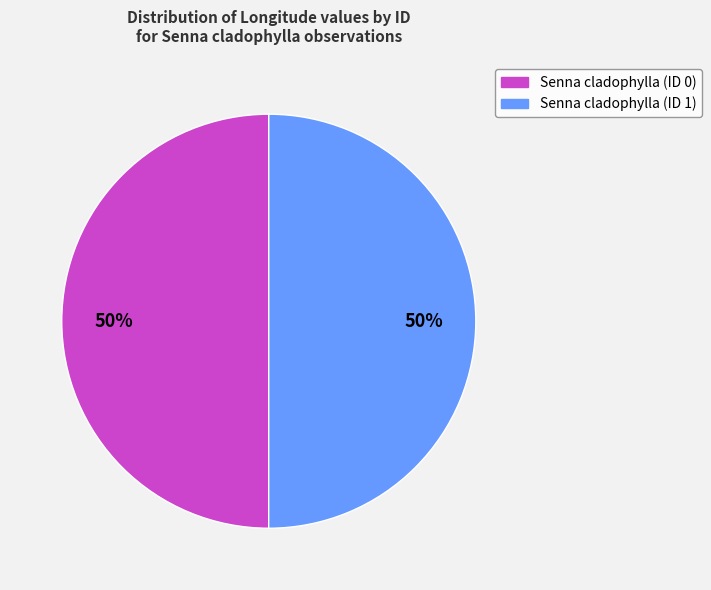

What is the ratio of the value at Senna cladophylla (ID 0) to the value at Senna cladophylla (ID 1)?

1.0